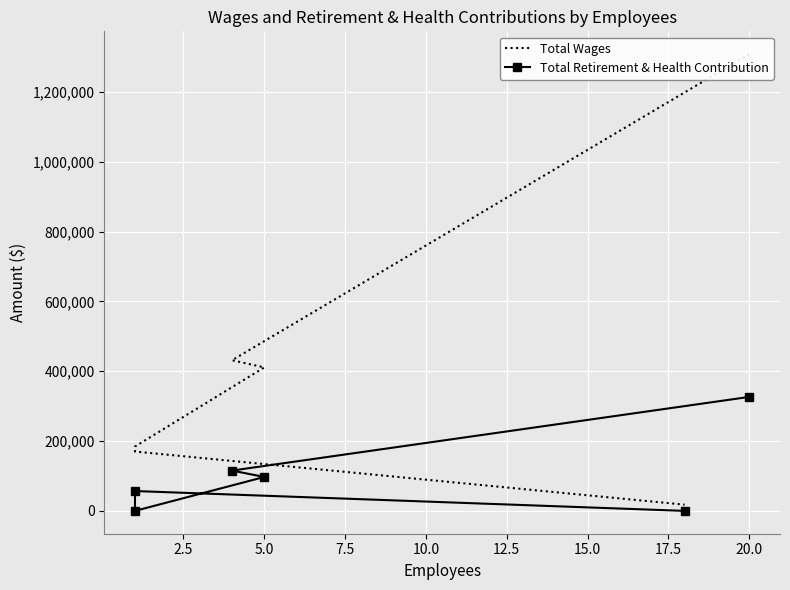

What are all the series names shown in the legend?

Total Wages, Total Retirement & Health Contribution